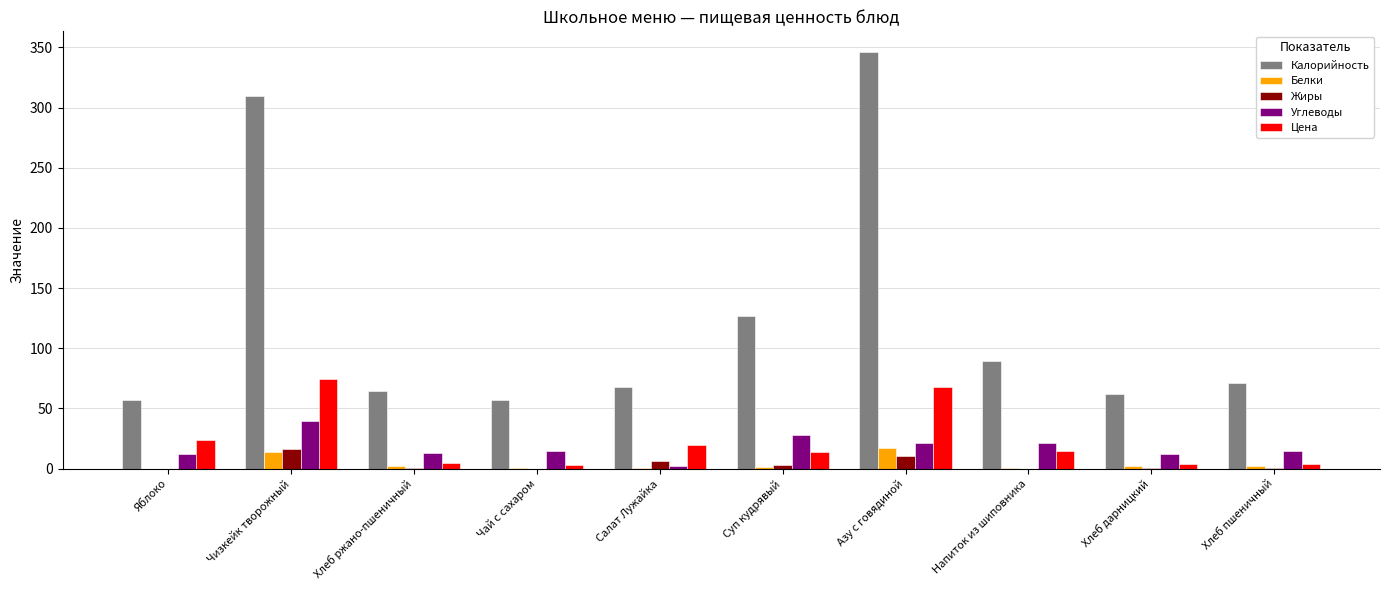

What is the maximum value shown in the chart?

346.1